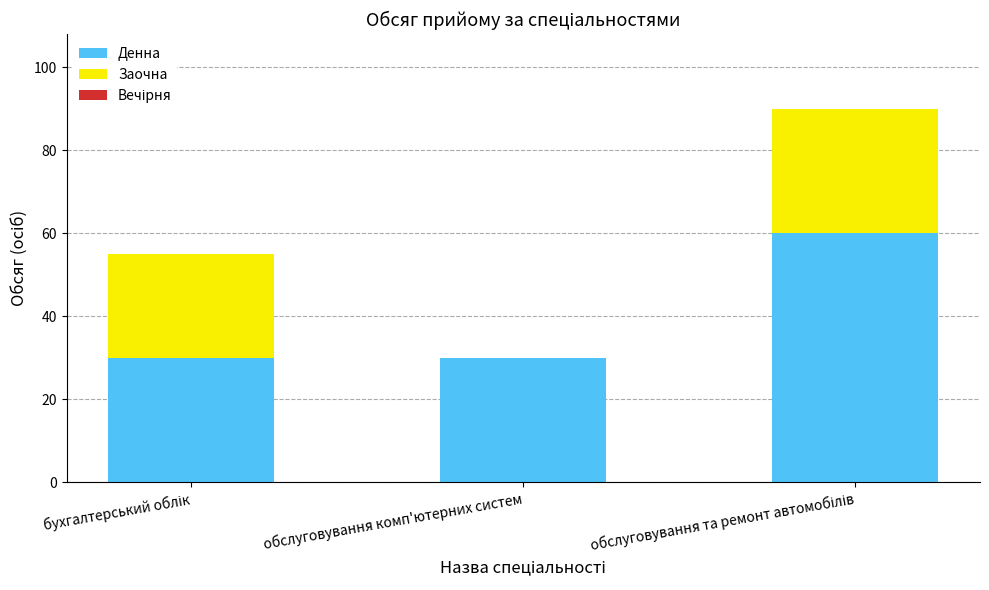

What is the highest value of the Денна series?

60